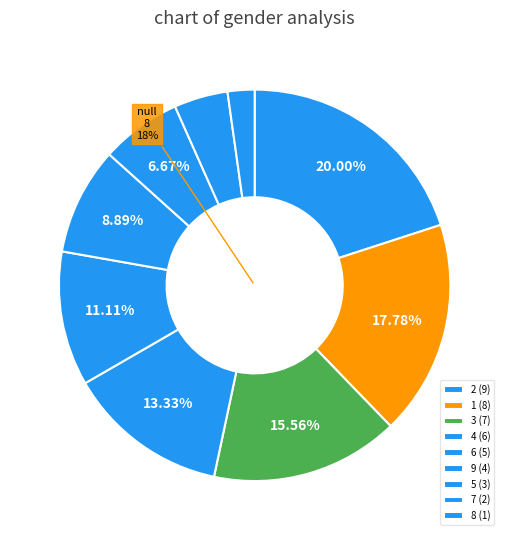

Rank the categories by value from lowest to highest.

8 (1), 7 (2), 5 (3), 9 (4), 6 (5), 4 (6), 3 (7), 1 (8), 2 (9)